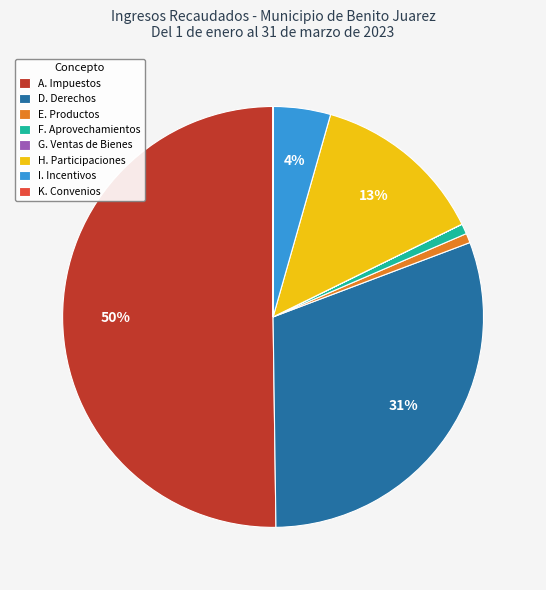

Which category accounts for the majority?

A. Impuestos